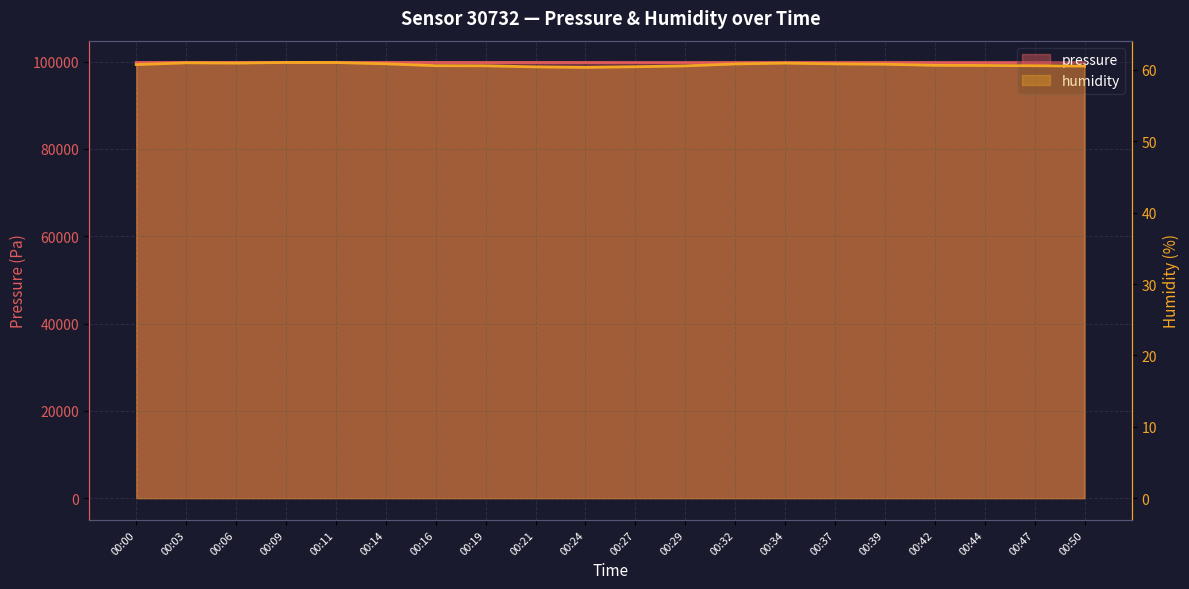

How many interior local peaks does the humidity series have?

3